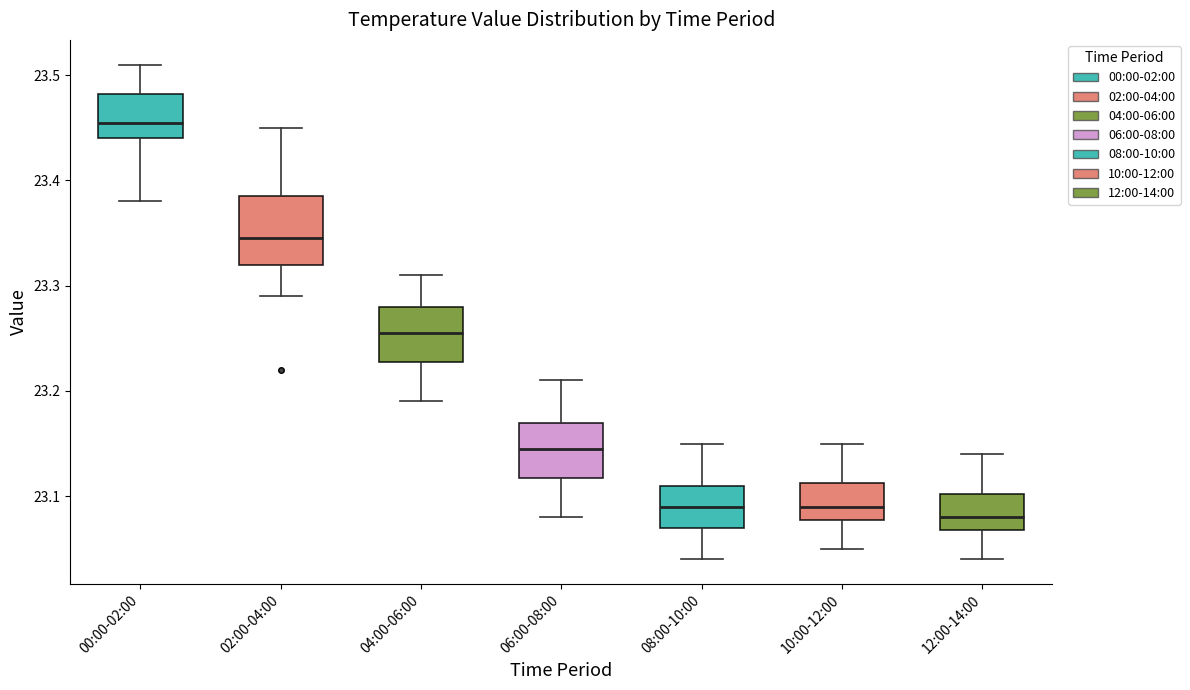

Reading left to right, transcribe this box plot: for each box, give where its median line is, the range the box spans, and where its two whiskers end, as read against the y-axis. The values are not printed on the chart, so give them approximately, as read against the axis.

00:00-02:00: median 23.46, box 23.44 to 23.48, whiskers 23.38 to 23.51
02:00-04:00: median 23.35, box 23.32 to 23.39, whiskers 23.29 to 23.45
04:00-06:00: median 23.26, box 23.23 to 23.28, whiskers 23.19 to 23.31
06:00-08:00: median 23.15, box 23.12 to 23.17, whiskers 23.08 to 23.21
08:00-10:00: median 23.09, box 23.07 to 23.11, whiskers 23.04 to 23.15
10:00-12:00: median 23.09, box 23.08 to 23.11, whiskers 23.05 to 23.15
12:00-14:00: median 23.08, box 23.07 to 23.10, whiskers 23.04 to 23.14